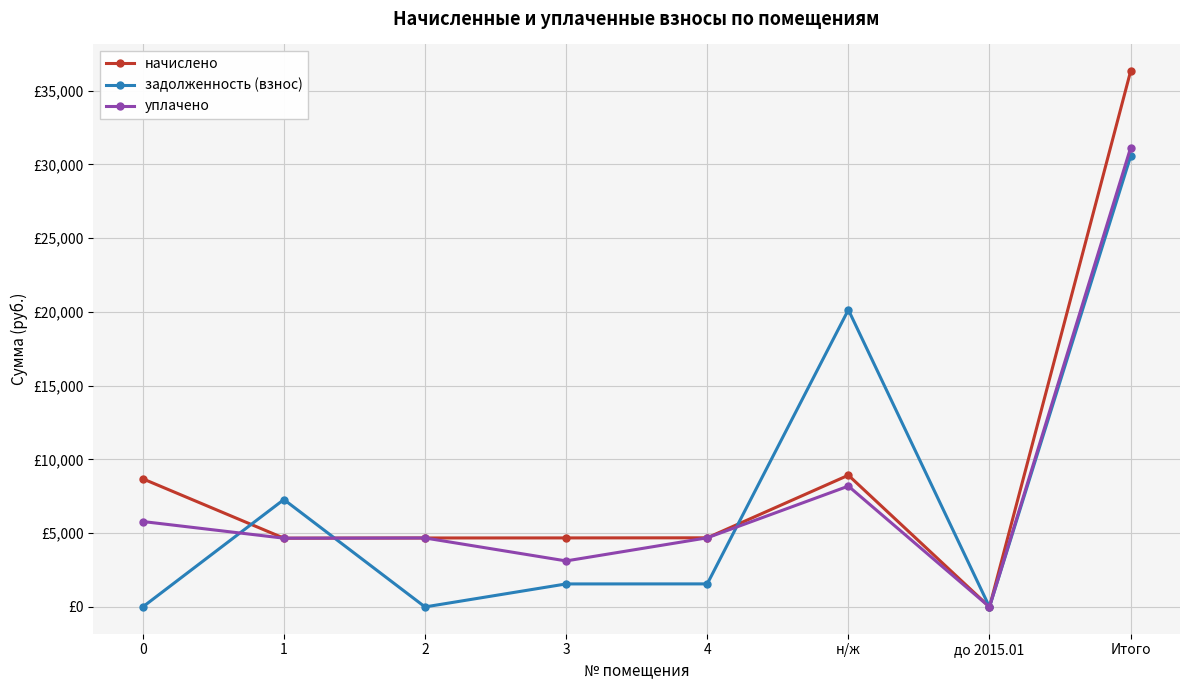

How many values in the уплачено series are below 4685?

4